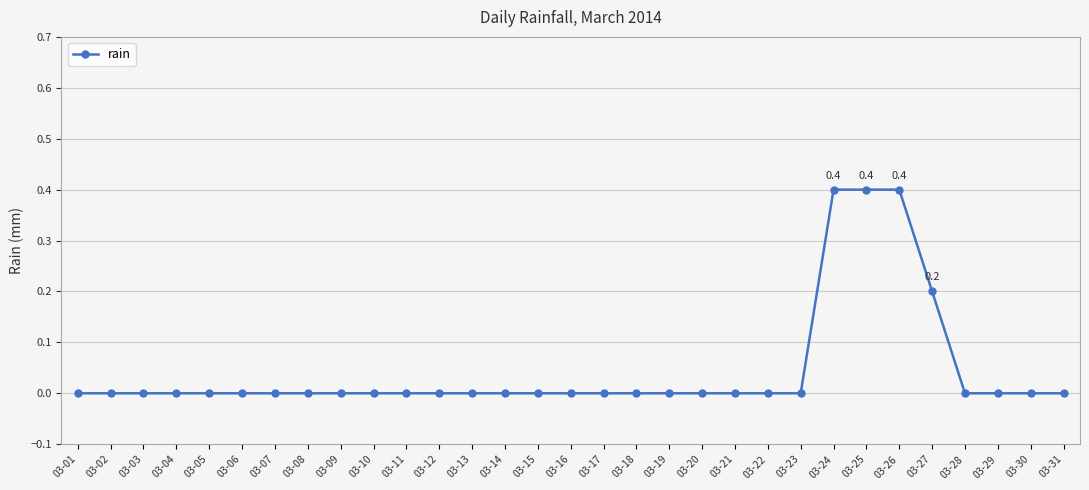

How many series are shown in this chart?

1